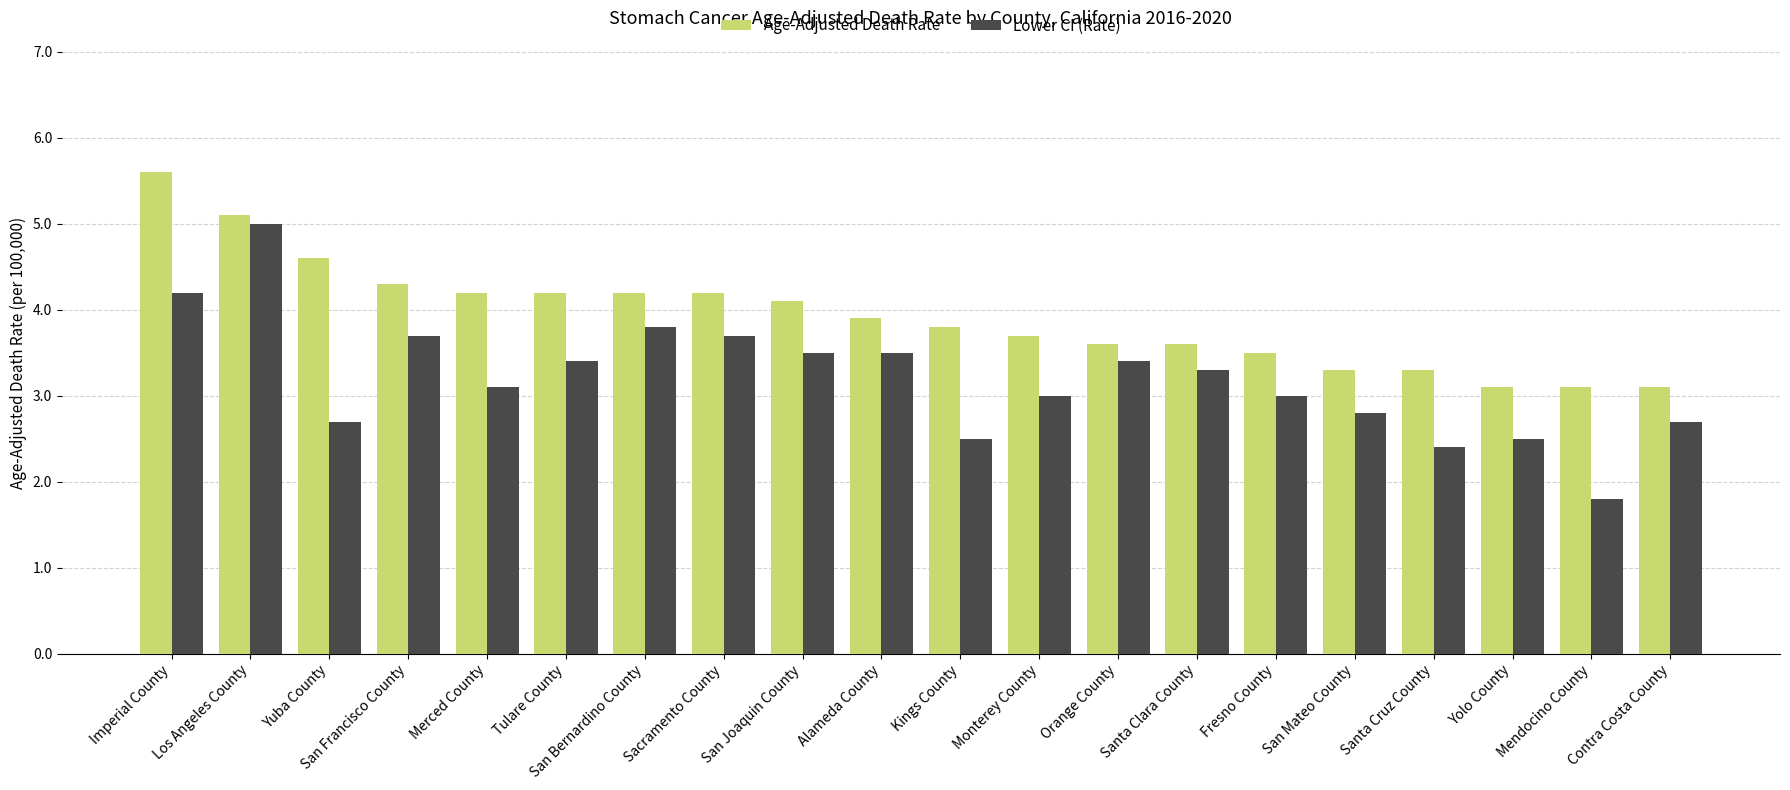

What value does the Lower CI (Rate) series have at San Mateo County?

2.8